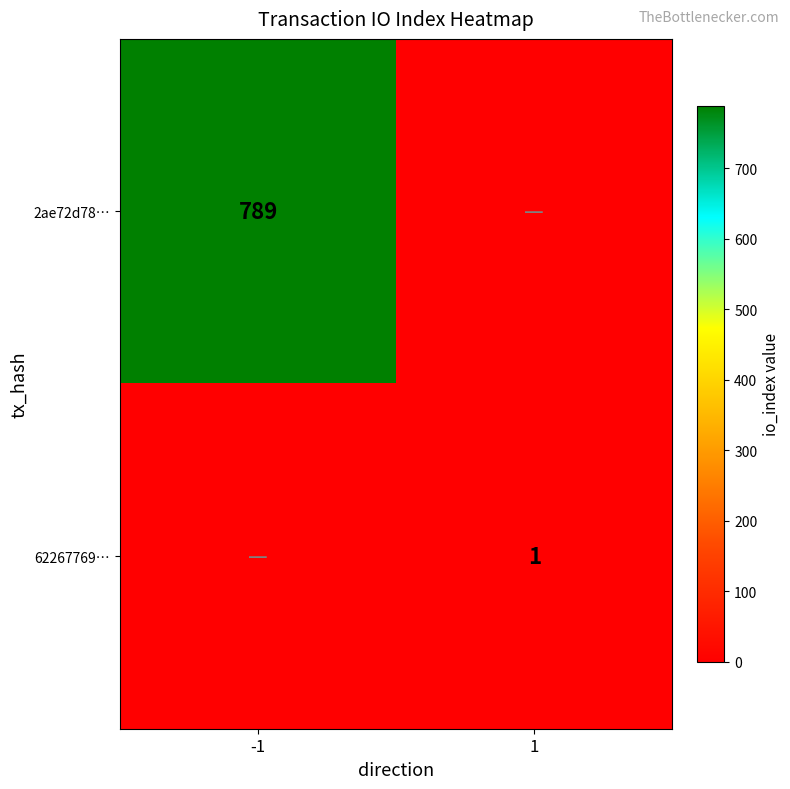

True or false: 62267769… has a value of 1 at 1.

True